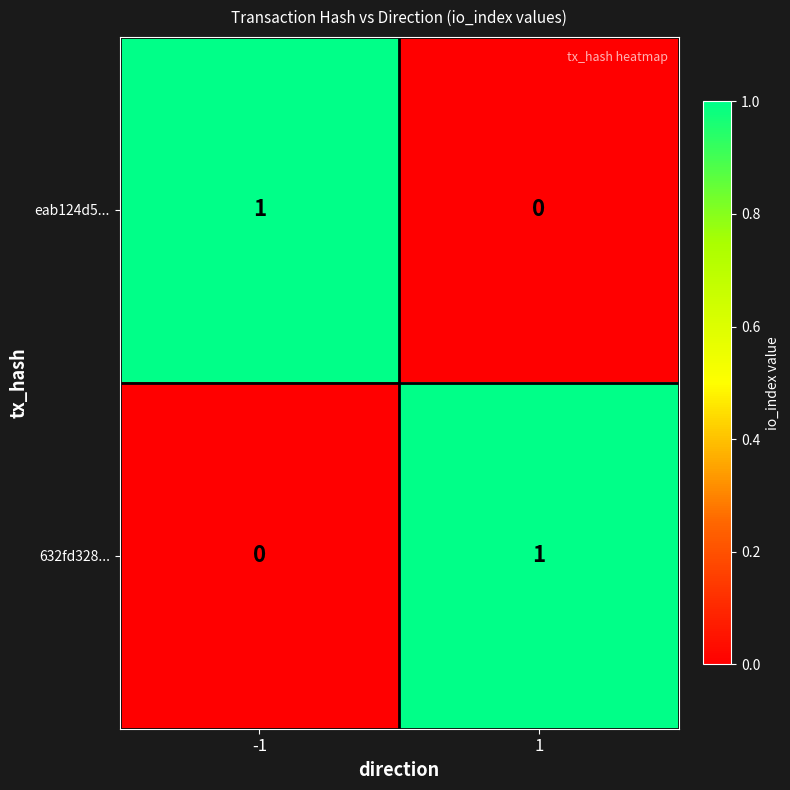

At -1, list the series in order from smallest to largest.

632fd328..., eab124d5...